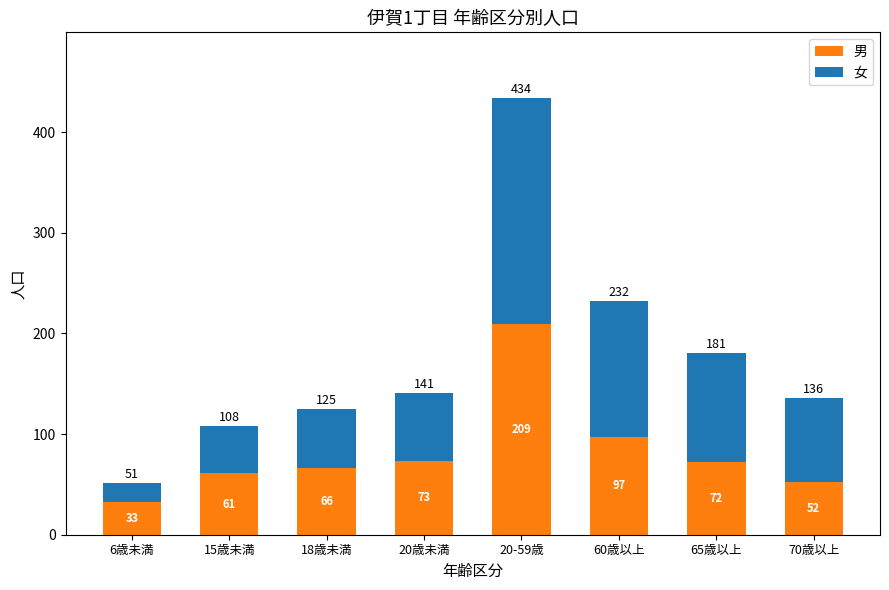

Reading left to right, list the values for the 男 series.

6歳未満=33	15歳未満=61	18歳未満=66	20歳未満=73	20-59歳=209	60歳以上=97	65歳以上=72	70歳以上=52